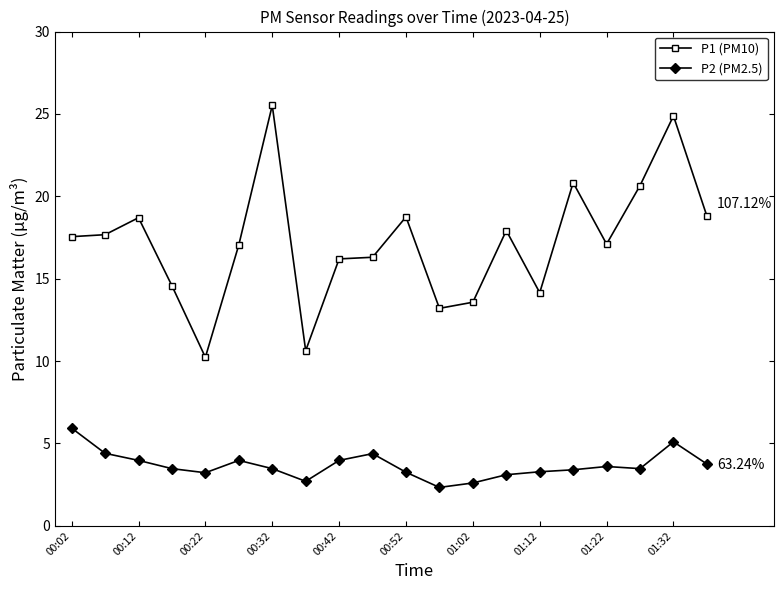

True or false: P1 (PM10) has more than 2 points higher than both neighbors.

True